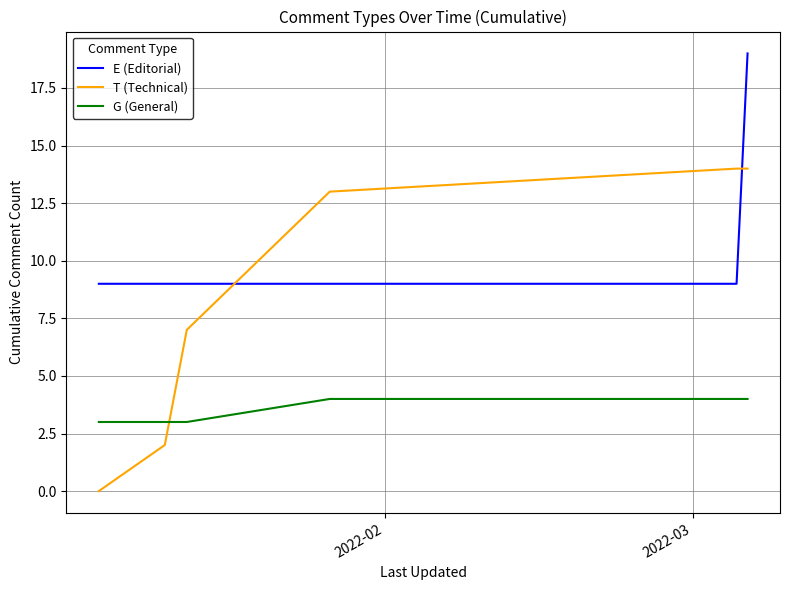

Rank the series by their average value, from highest to lowest.

E (Editorial), T (Technical), G (General)